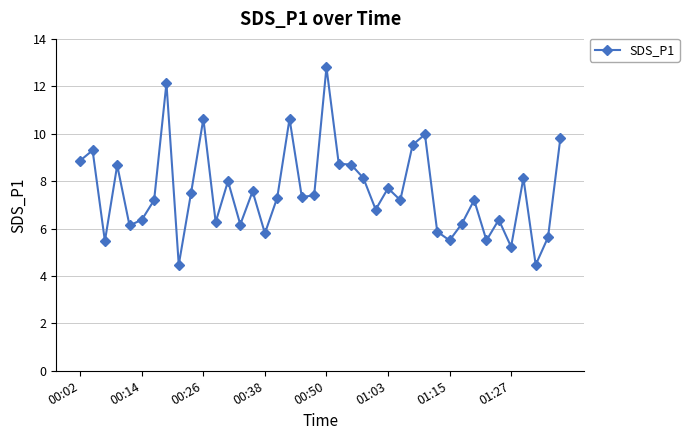

What is the value of the 37th point from the left?

8.1